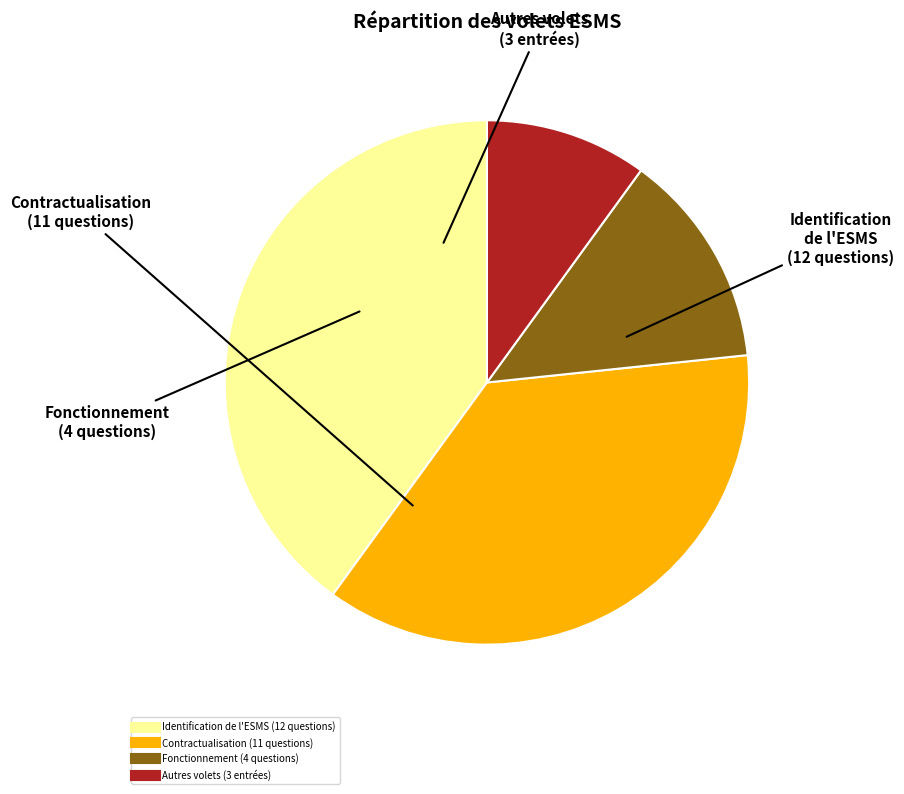

Does any single category account for the majority?

No